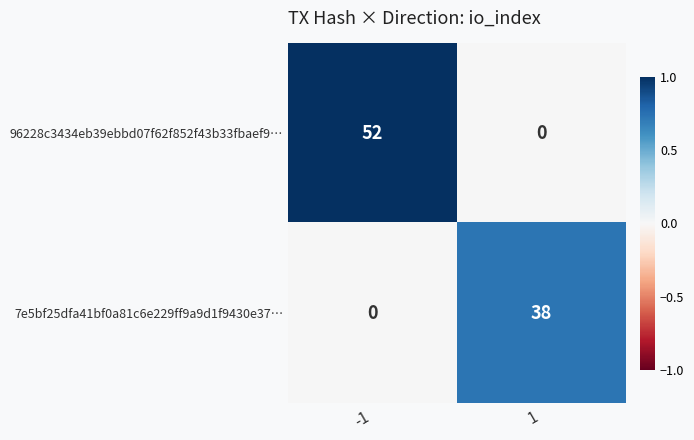

What is the difference between the maximum and minimum values in the 96228c3434eb39ebbd07f62f852f43b33fbaef9… series?

52